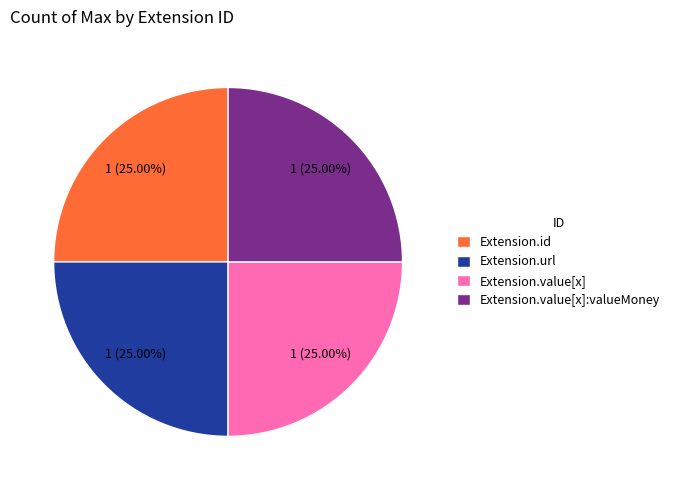

How many segments does this pie chart have?

4